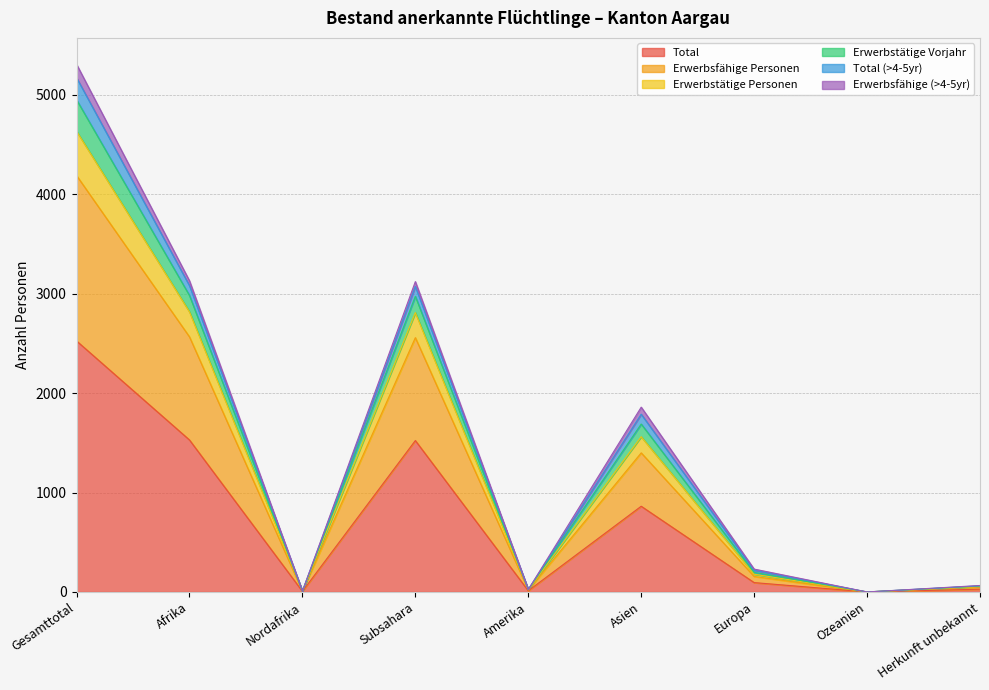

At how many categories does at least one series exceed 3950?

1